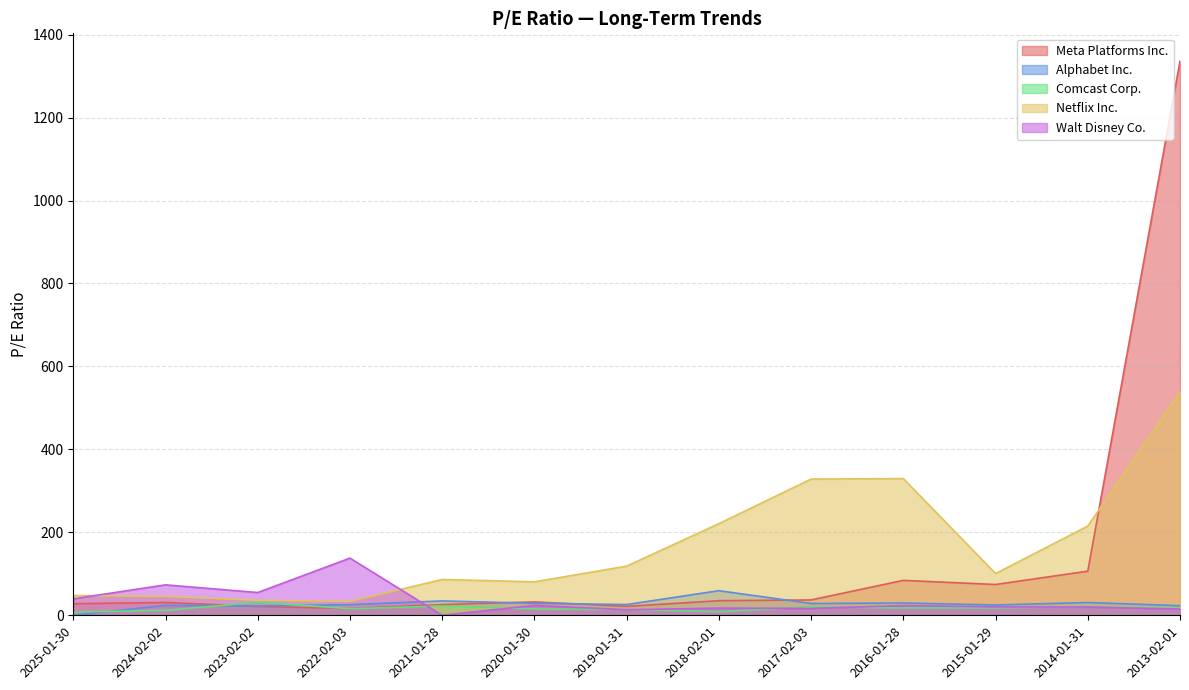

Count the number of data series in this chart.

5